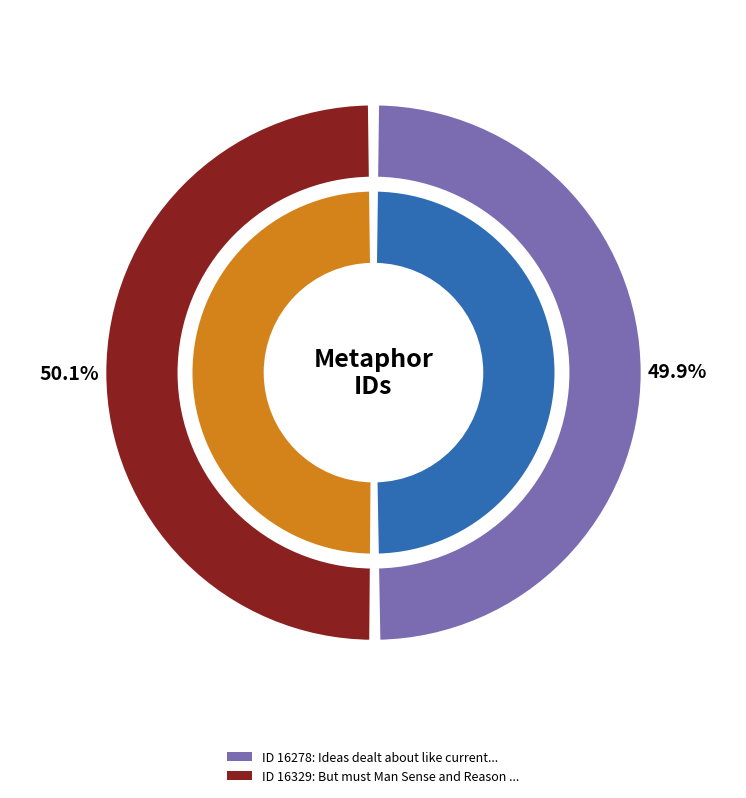

Does any single category account for the majority?

Yes